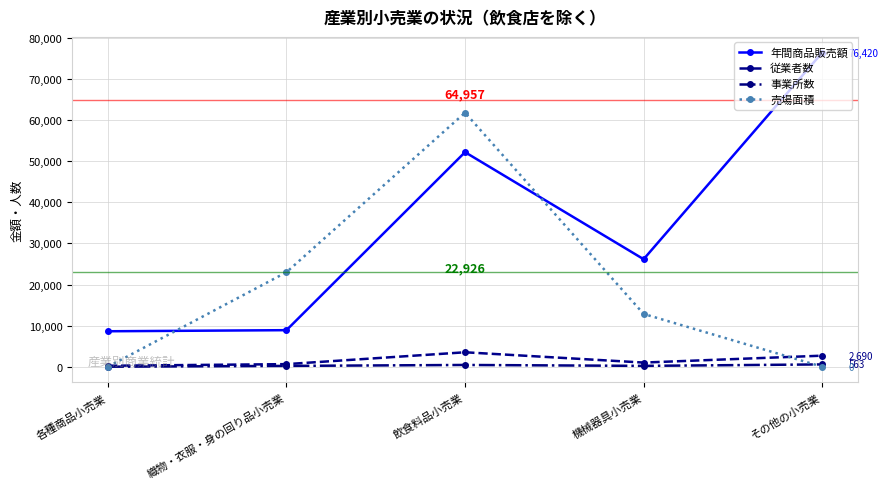

Count the 売場面積 values in the range 0 to 22987.

4